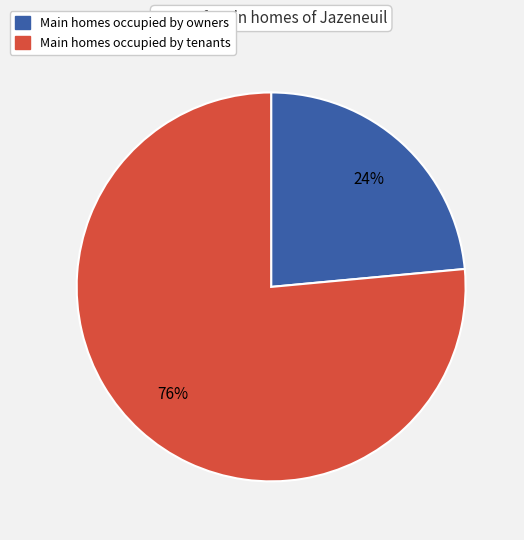

Is there any slice that represents more than half of the pie?

Yes